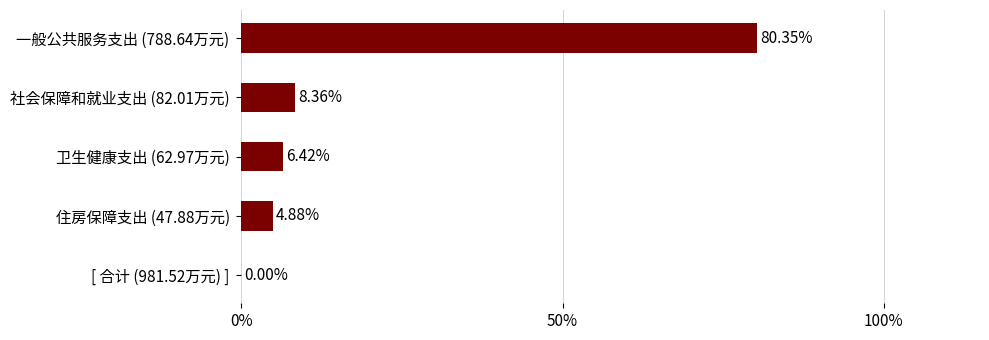

What is the sum of the values at 社会保障和就业支出 and 一般公共服务支出?

870.6